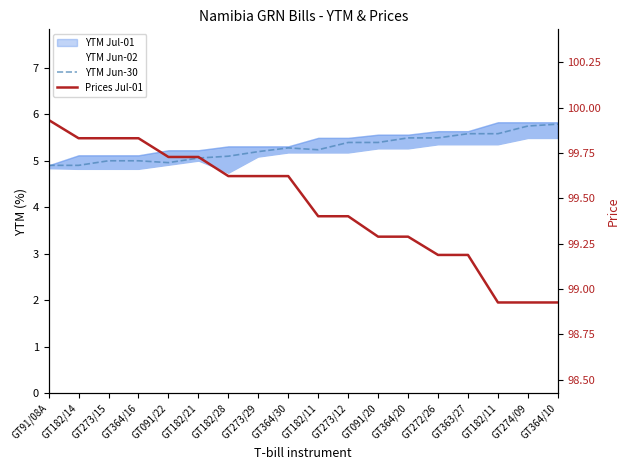

Where is the first local maximum for YTM Jun-30?

GT364/30